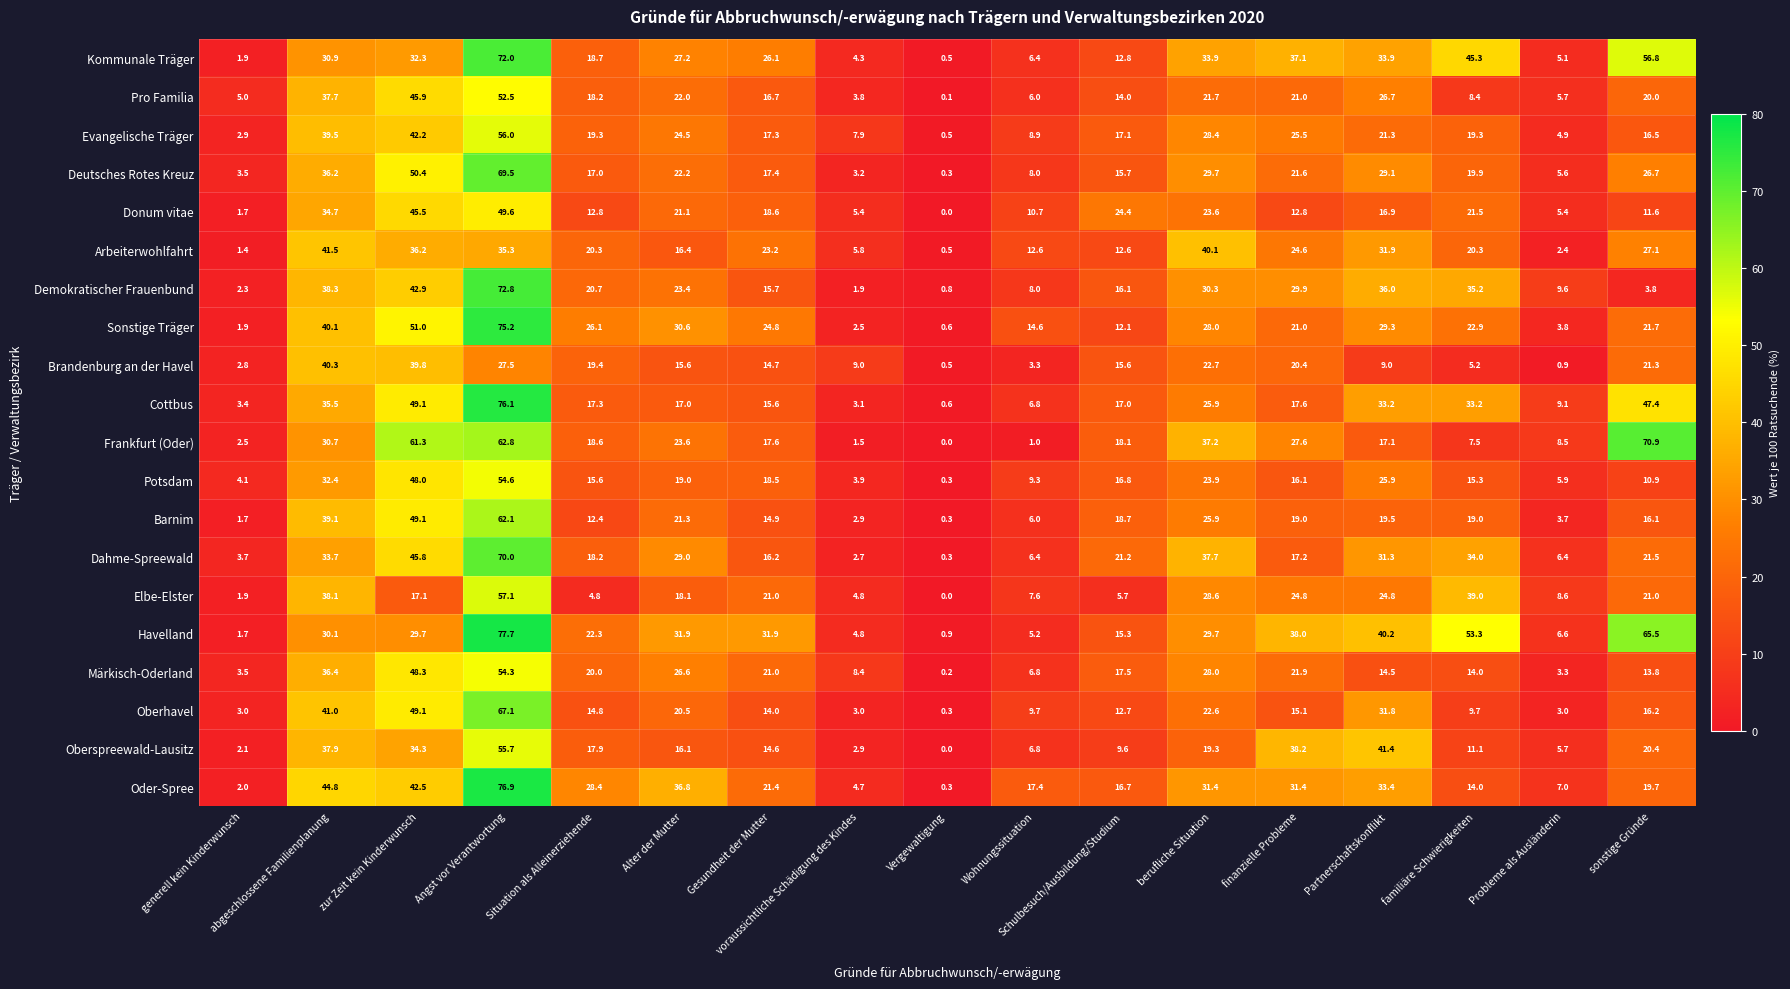

What is the average value of the Barnim series?

19.5